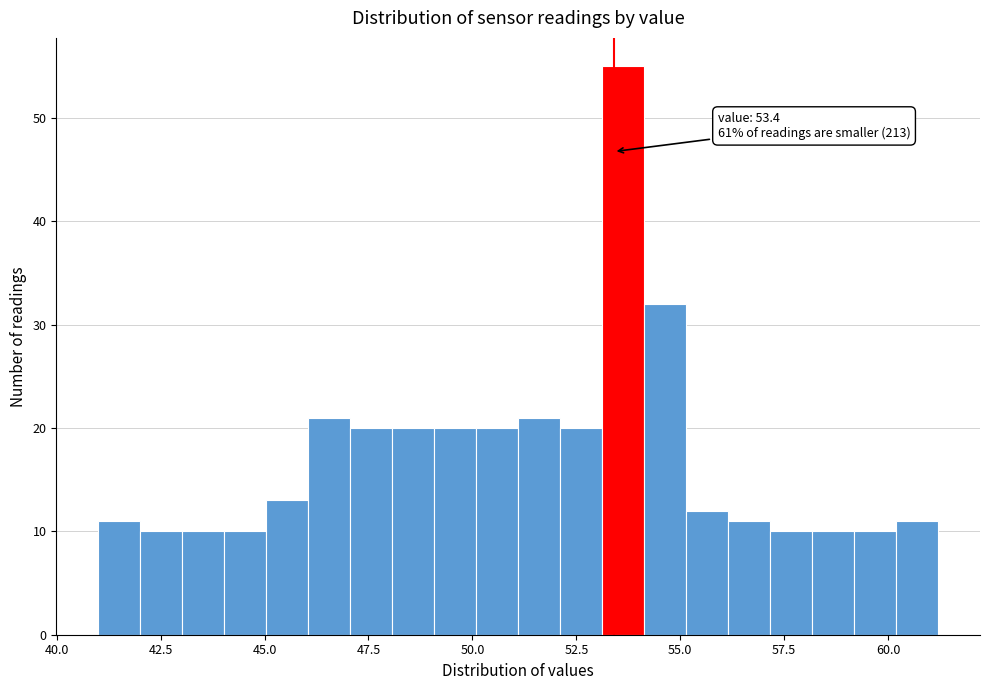

Read against the x-axis, roughly where is the centre of the tallest bar?

53.5